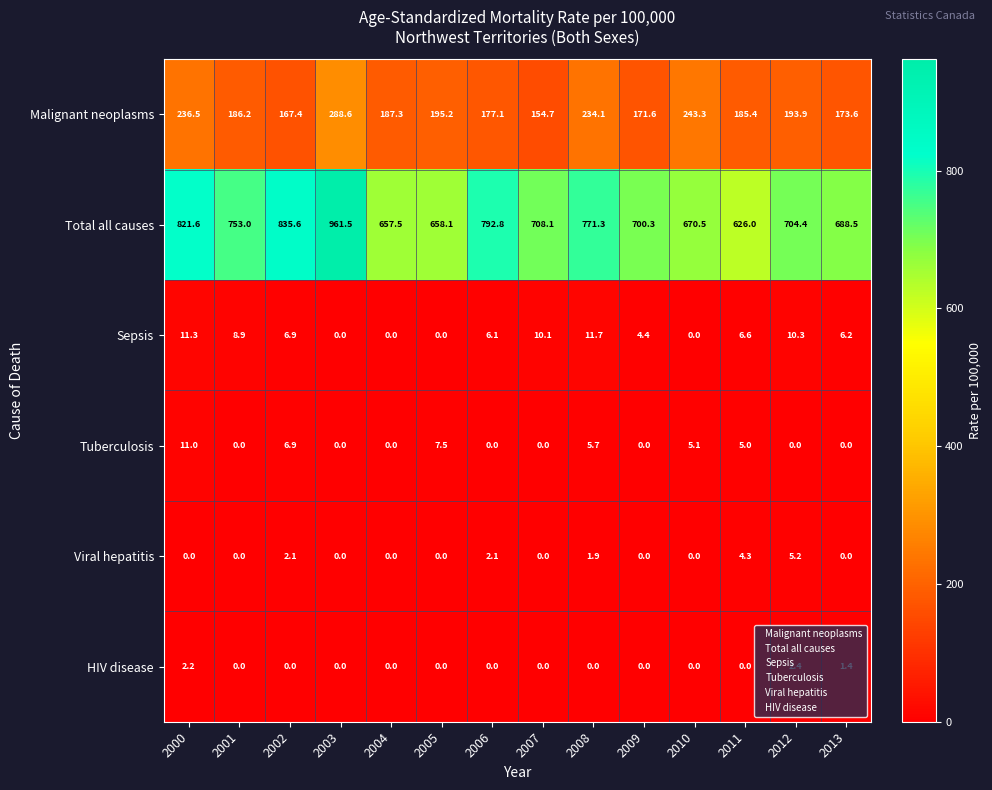

What is the approximate value of Tuberculosis at 2008?

5.7